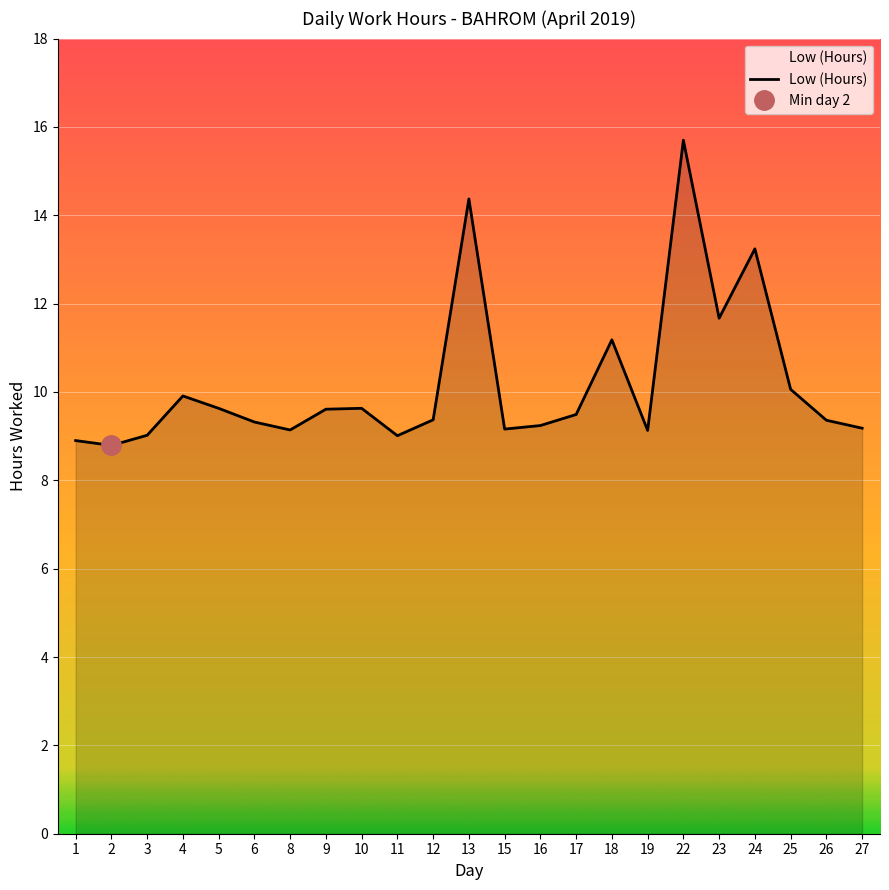

Reading left to right, extract all data points from this chart.

8.9	8.8	9.0	9.9	9.6	9.3	9.1	9.6	9.6	9.0	9.4	14.4	9.2	9.2	9.5	11.2	9.1	15.7	11.7	13.2	10.1	9.4	9.2